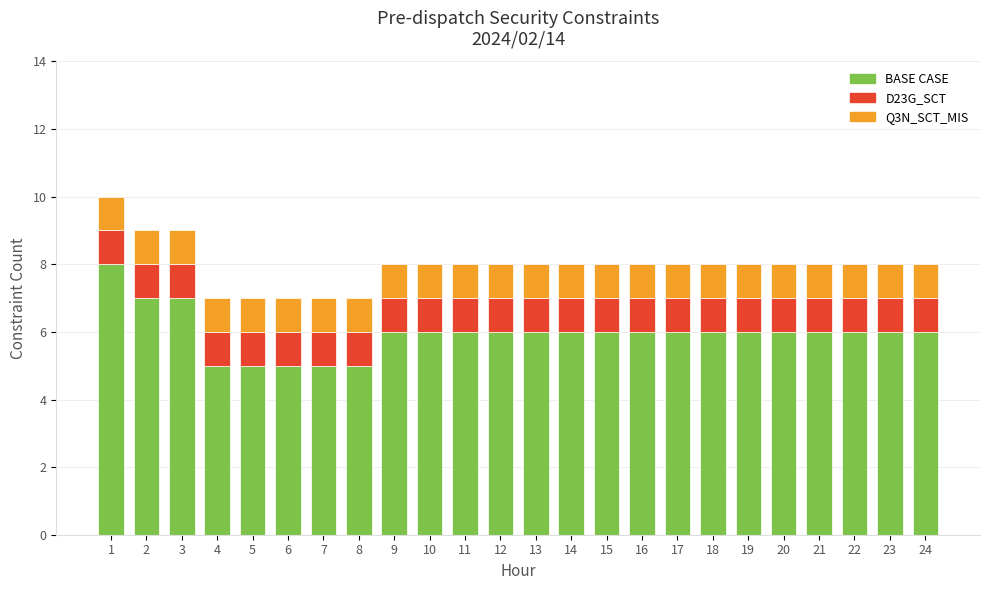

True or false: BASE CASE has a value of 9 at 14.

False